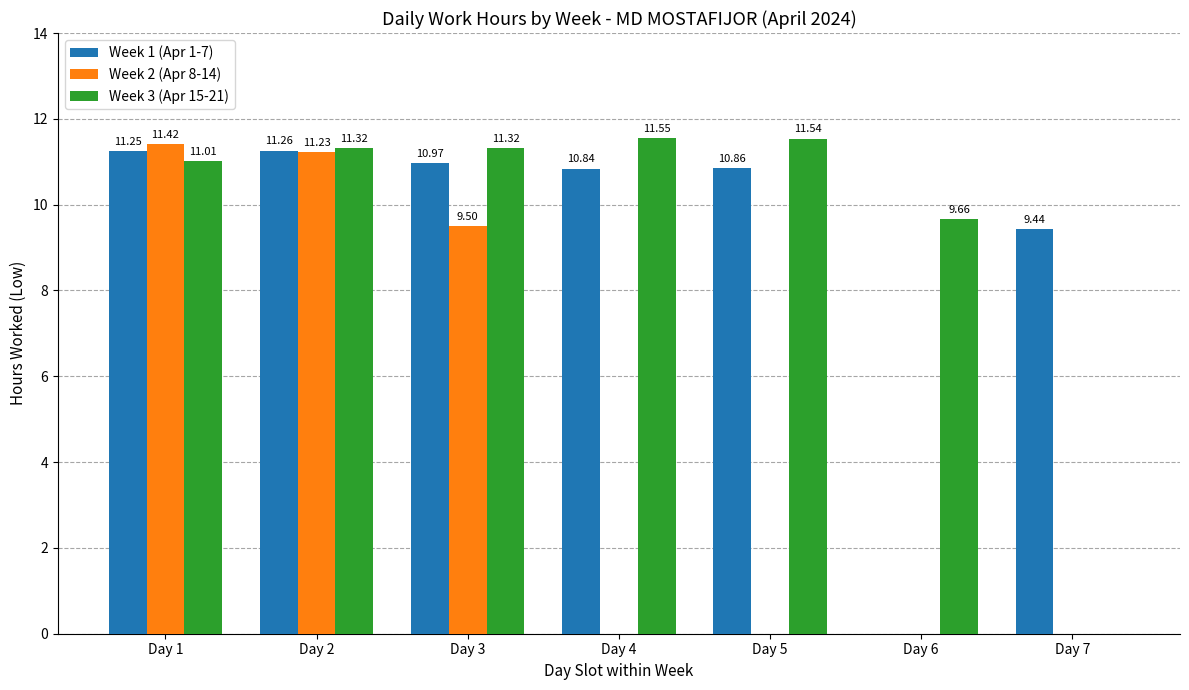

What is the sum of all Week 1 (Apr 1-7) values?

64.6